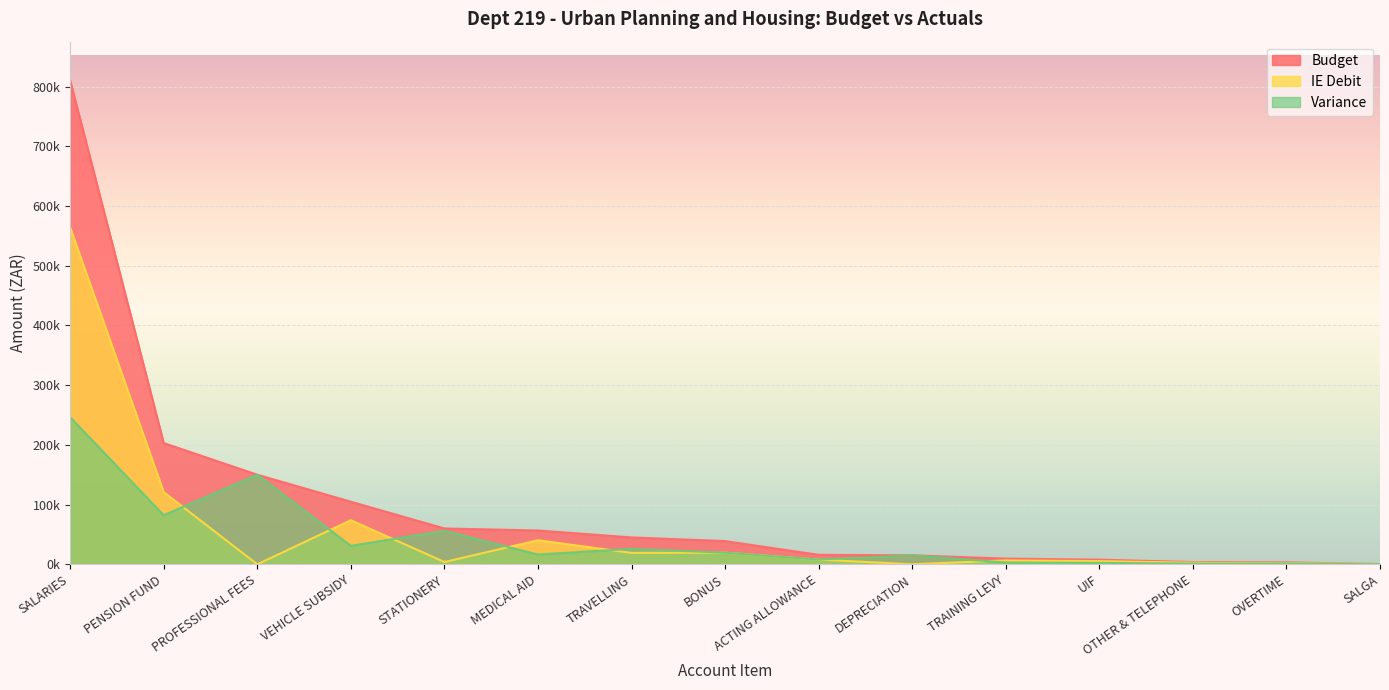

What is the approximate value of Budget at OTHER & TELEPHONE?

3762.0